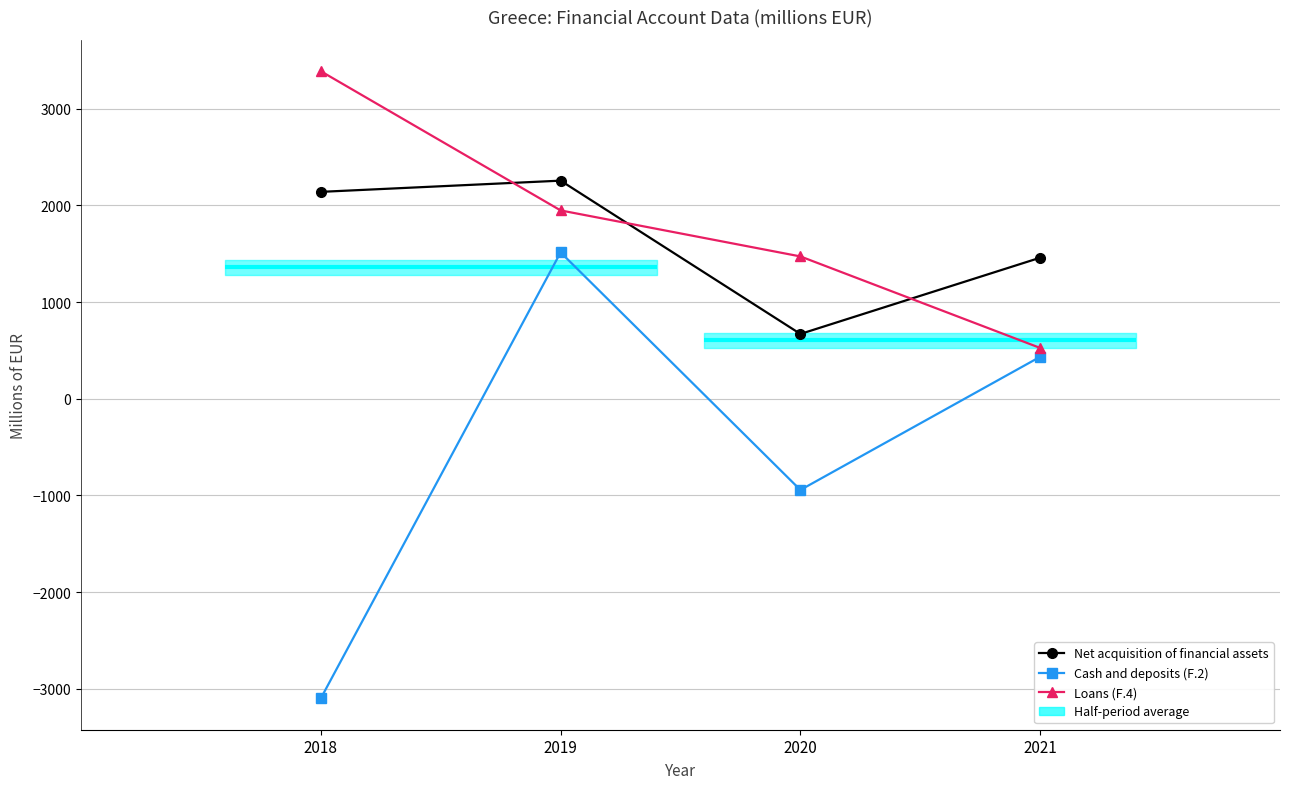

What is the maximum value shown in the chart?

3389